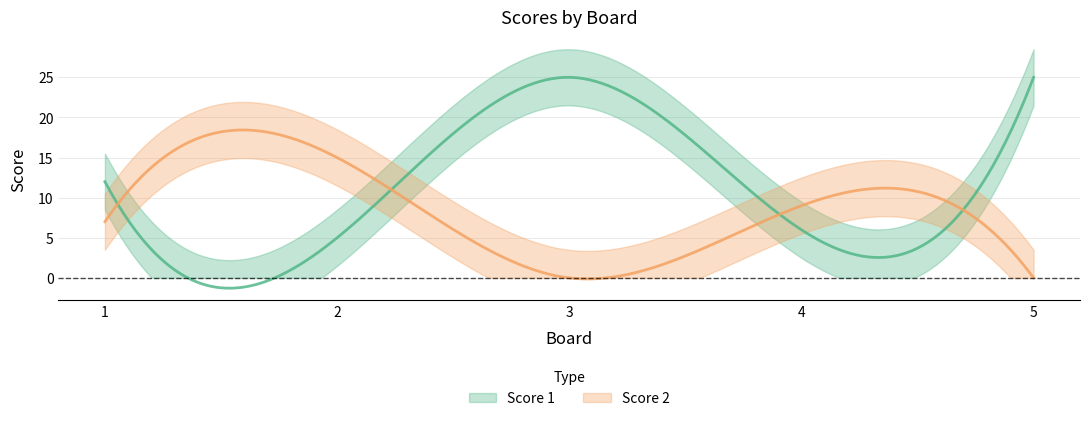

Is this an area chart (filled region under the line)?

No